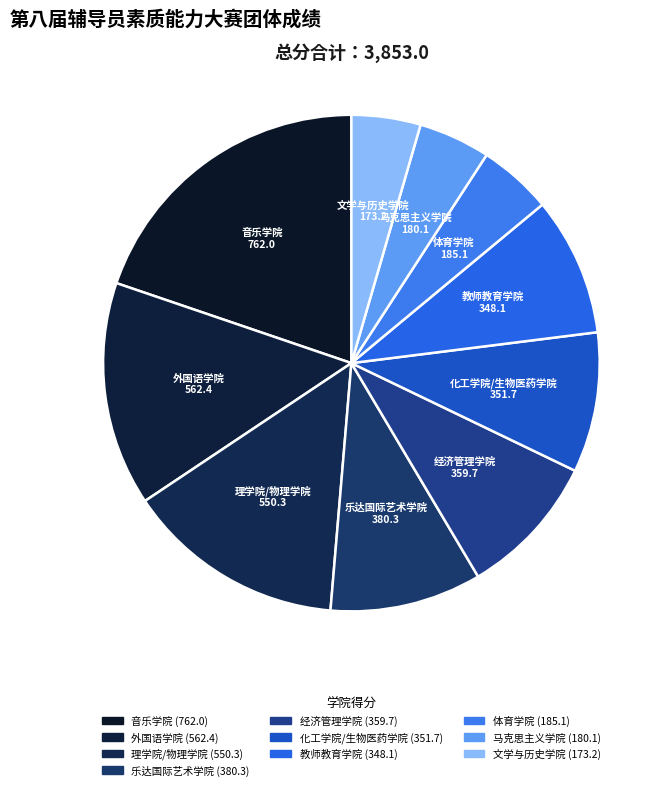

Which category has the biggest portion of the pie?

音乐学院